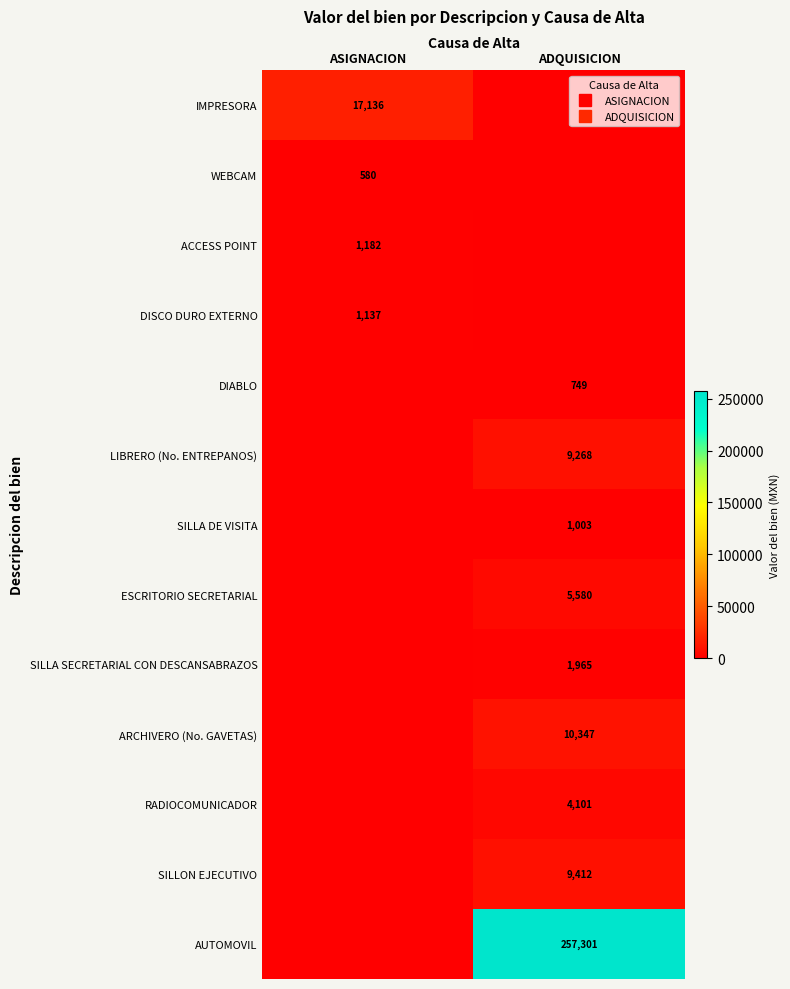

What is the total value across all series at ADQUISICION?

299726.8